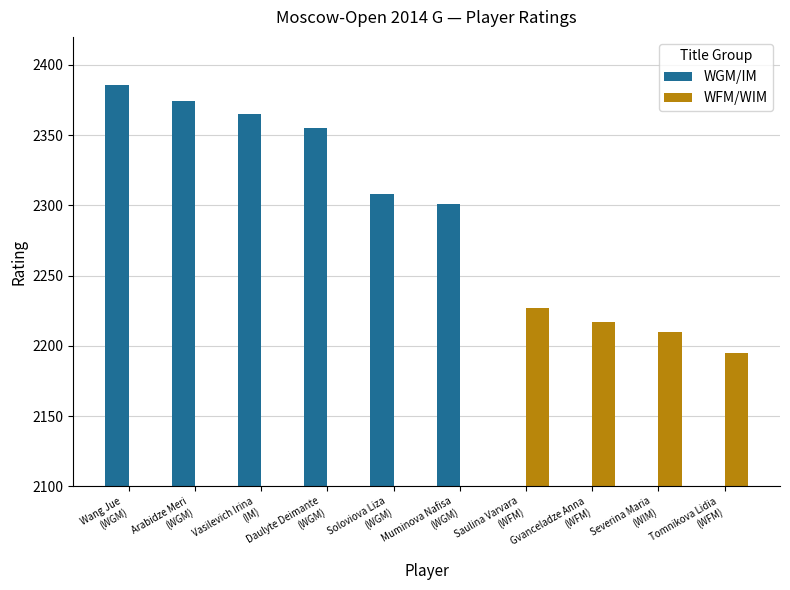

Where does the WGM/IM series first go above 2308?

Wang Jue
(WGM)